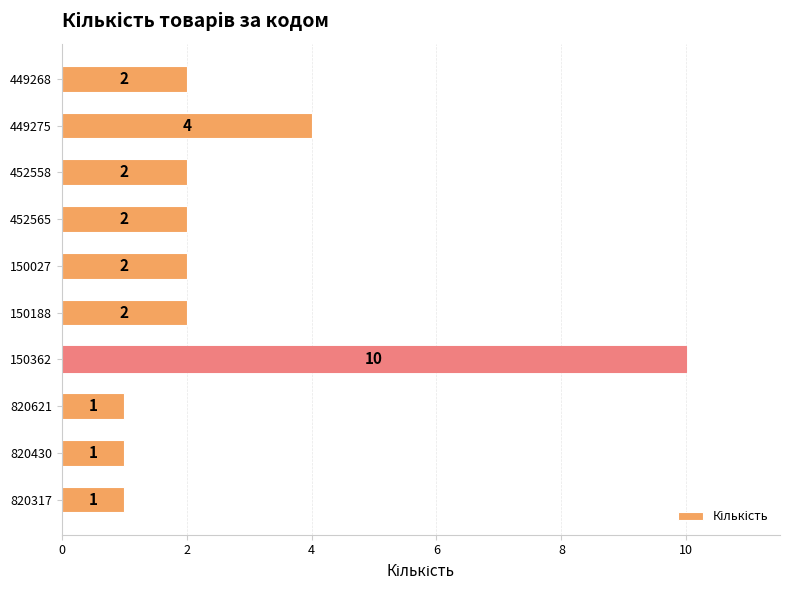

The chart shows a value of 2 at 452565. True or false?

True